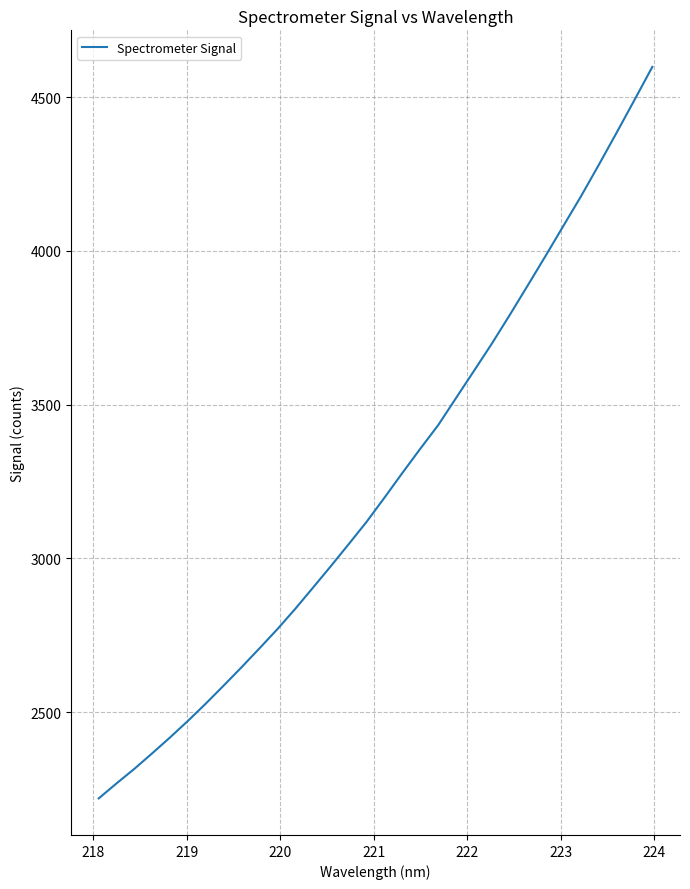

Reading left to right, list all the values displayed in this chart.

2219.6	2268.6	2316.0	2366.6	2418.4	2472.2	2528.4	2587.0	2646.6	2707.9	2770.1	2836.2	2905.6	2975.6	3047.2	3119.6	3198.1	3278.3	3356.8	3433.2	3521.5	3609.3	3697.8	3790.6	3885.8	3981.9	4079.7	4177.2	4279.7	4384.3	4490.6	4598.0